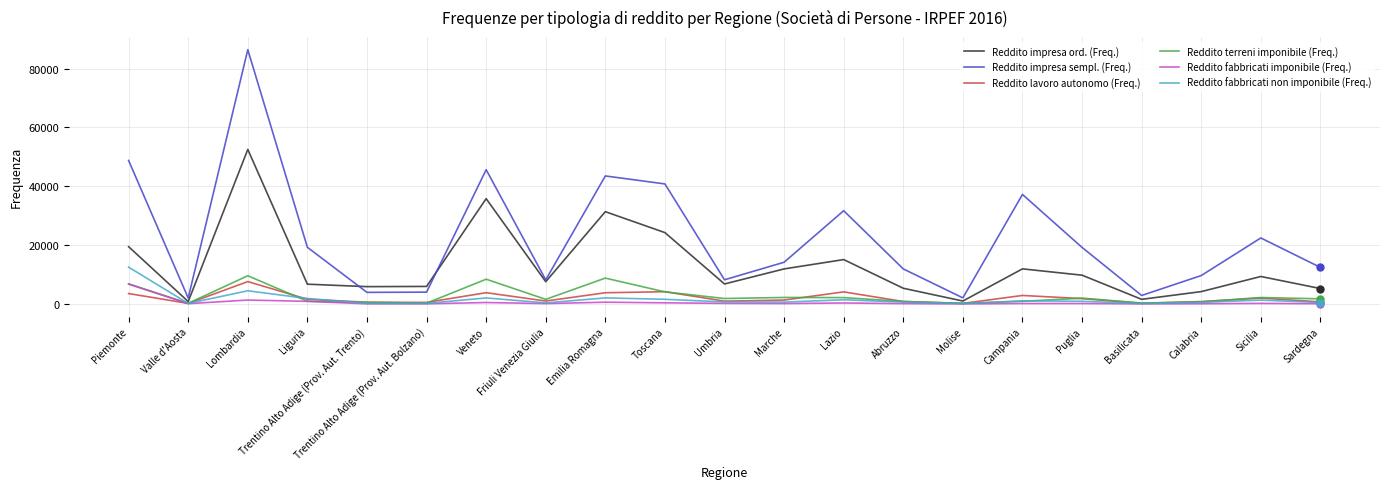

Between which two adjacent categories do Reddito impresa sempl. (Freq.) and Reddito impresa ord. (Freq.) first intersect?

Liguria and Trentino Alto Adige (Prov. Aut. Trento)